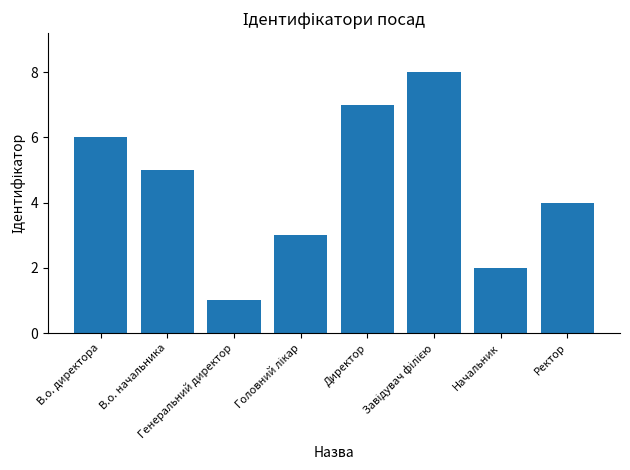

What is the minimum value shown in the chart?

1